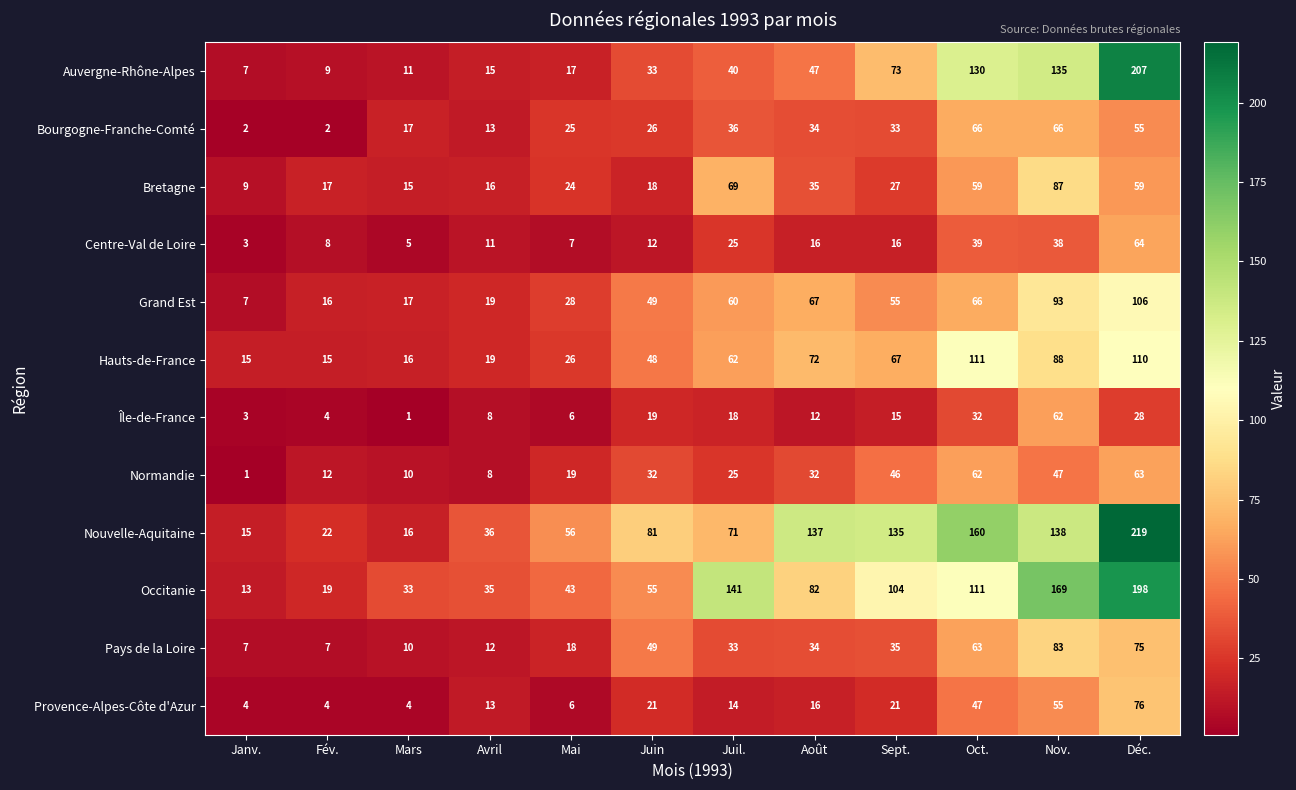

At which category is the sum across all series the highest?

Déc.